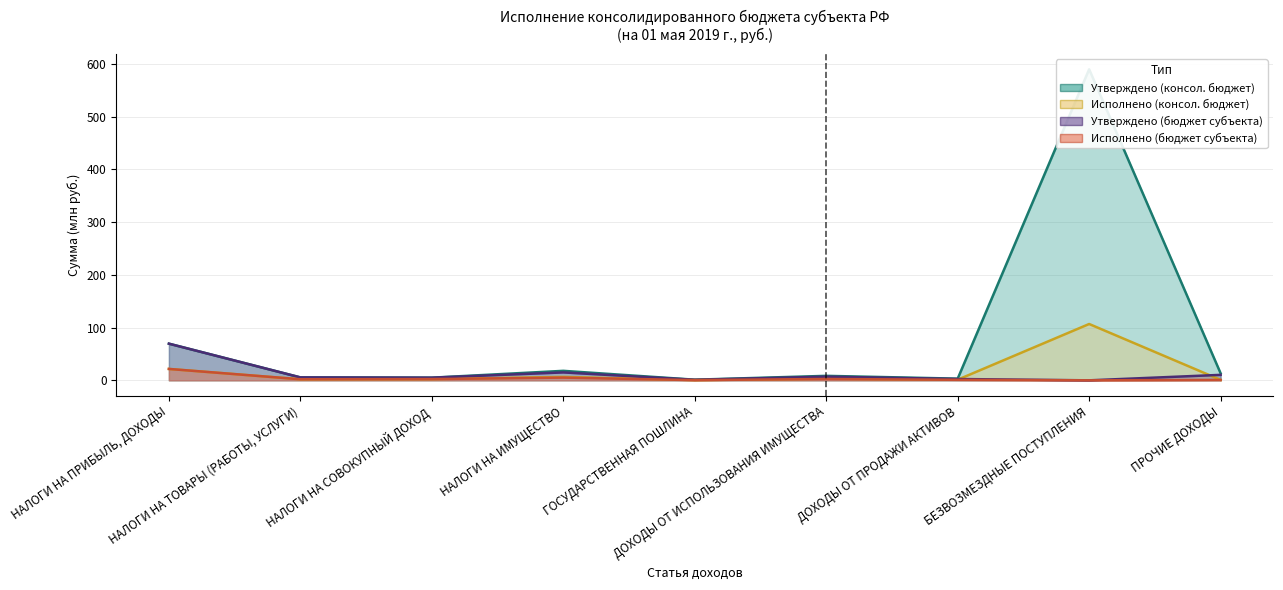

True or false: Утверждено (бюджет субъекта) and Исполнено (консол. бюджет) intersect in this chart.

True